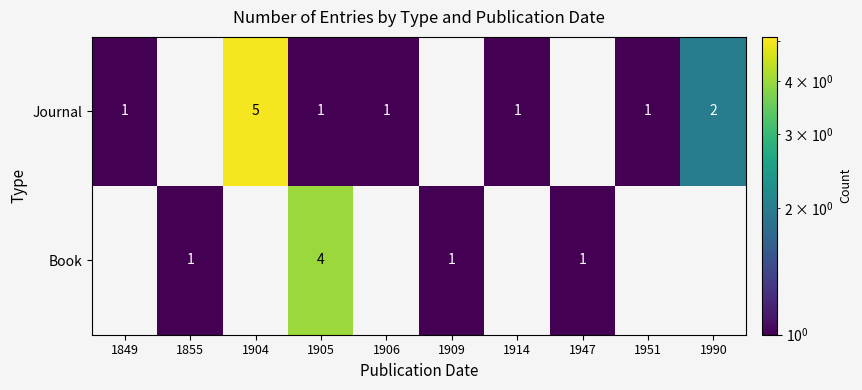

How many distinct data groups are displayed?

2